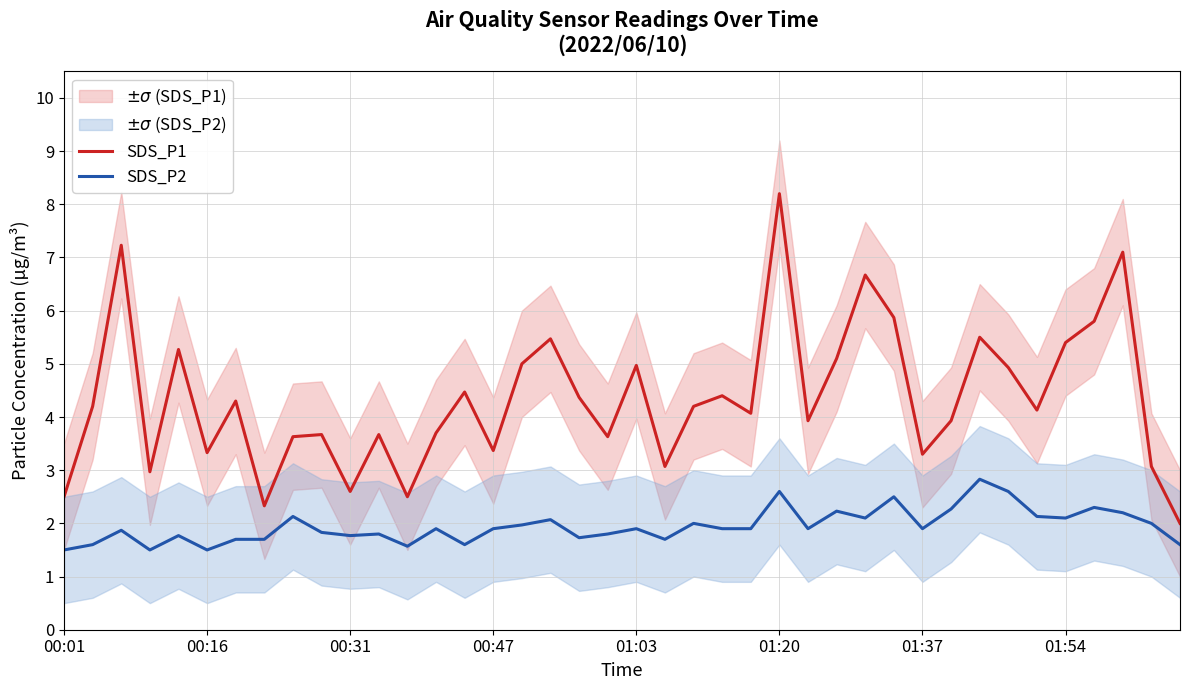

Which category has the lowest value across all series?

00:01